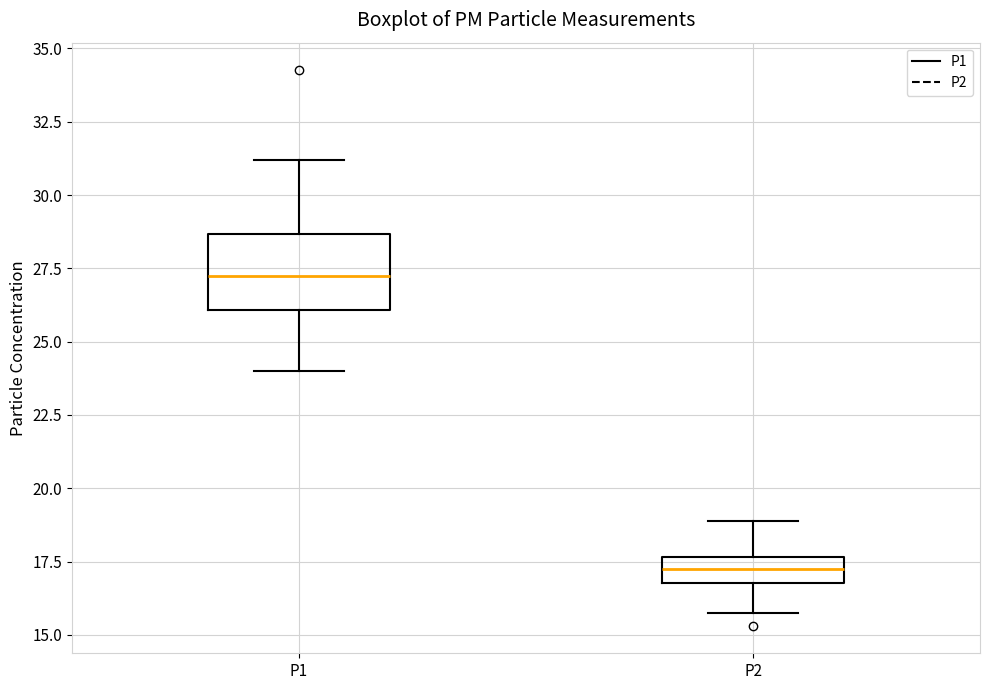

Reading left to right, read every box against the y-axis: the position of its median line, the range the box covers, and the ends of its whiskers. The values are not printed on the chart, so give them approximately, as read against the axis.

P1: median 27.0, box 26.0 to 28.5, whiskers 24.0 to 31.0
P2: median 17.5 (inside the box), box 17.0 to 17.5, whiskers 15.5 to 19.0